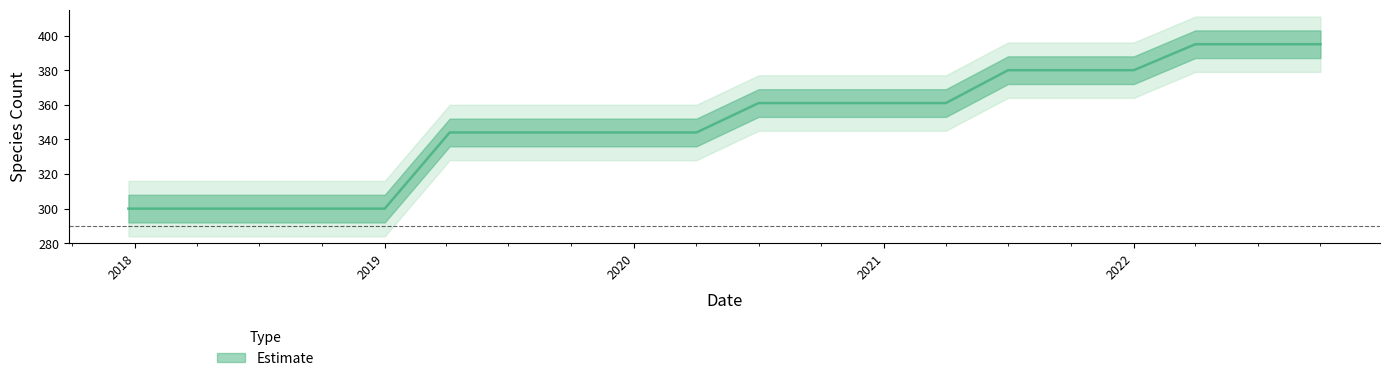

List the labels in order of value, smallest first.

2017-12-22, 2018-04-09, 2018-07-11, 2018-09-28, 2019-01-01, 2019-04-06, 2019-07-01, 2019-10-09, 2020-01-01, 2020-04-01, 2020-07-01, 2020-10-01, 2021-01-01, 2021-04-01, 2021-07-01, 2021-10-01, 2022-01-01, 2022-04-01, 2022-07-01, 2022-10-01